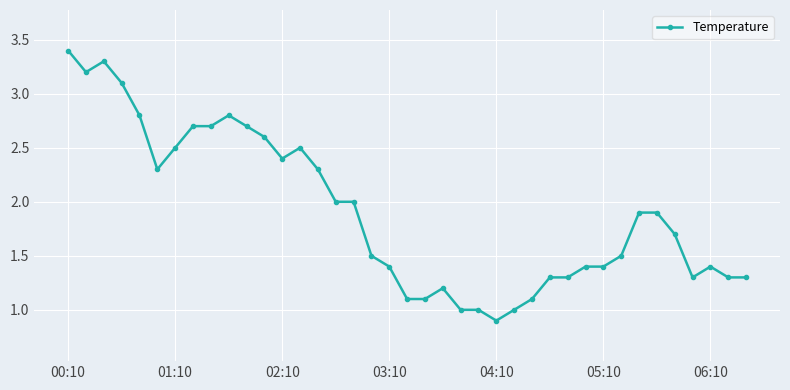

How many lines are shown in the chart?

1